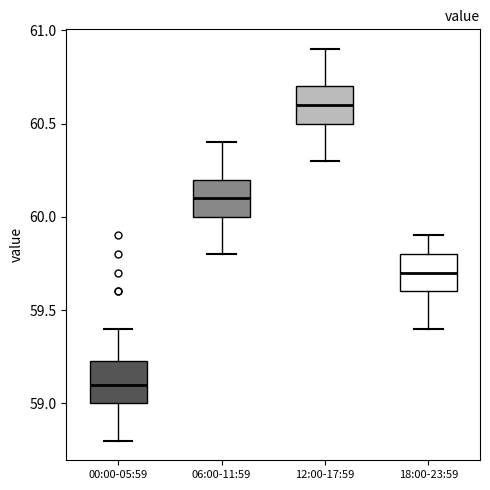

Reading left to right, read every box against the y-axis: the position of its median line, the range the box covers, and the ends of its whiskers. The values are not printed on the chart, so give them approximately, as read against the axis.

00:00-05:59: median 59.10, box 59.00 to 59.25, whiskers 58.80 to 59.40
06:00-11:59: median 60.10, box 60.00 to 60.20, whiskers 59.80 to 60.40
12:00-17:59: median 60.60, box 60.50 to 60.70, whiskers 60.30 to 60.90
18:00-23:59: median 59.70, box 59.60 to 59.80, whiskers 59.40 to 59.90